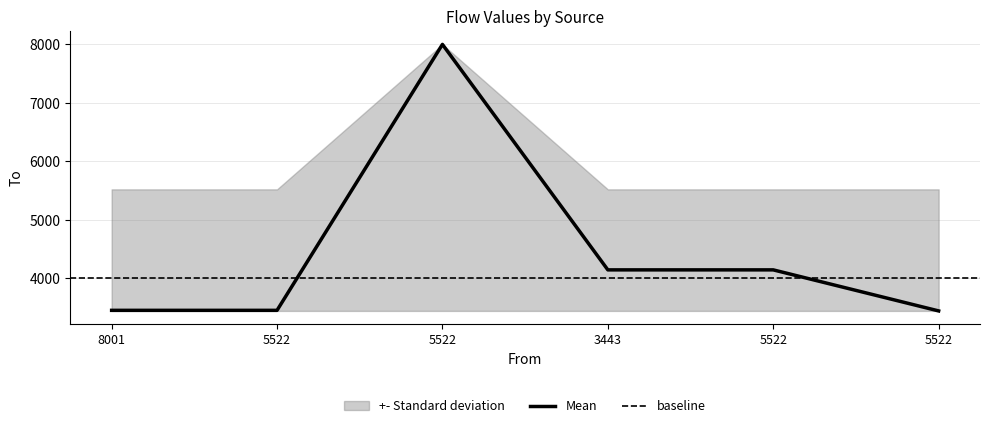

At which label is to_lower closest to 3443?

8001